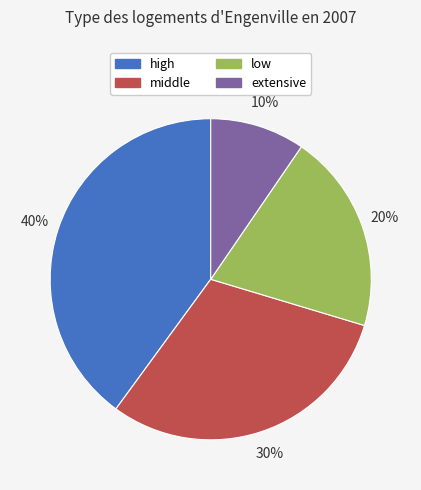

Rank the categories by value from highest to lowest.

high, middle, low, extensive